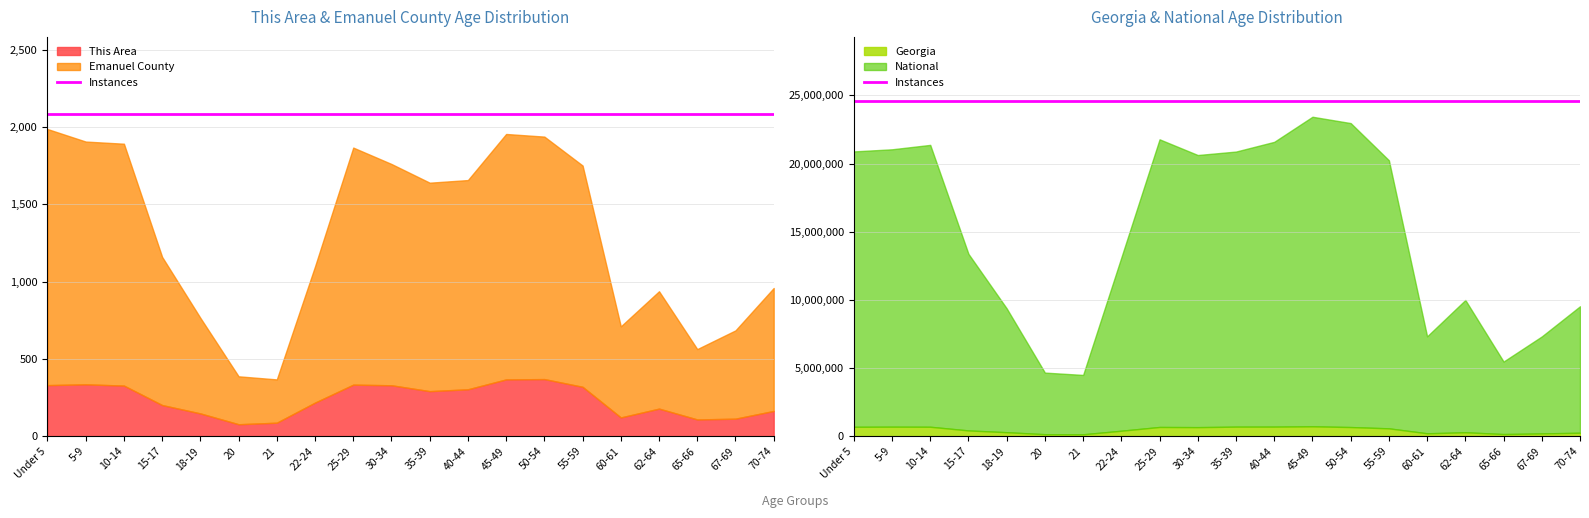

Between 40-44 and 70-74, which is larger?

40-44